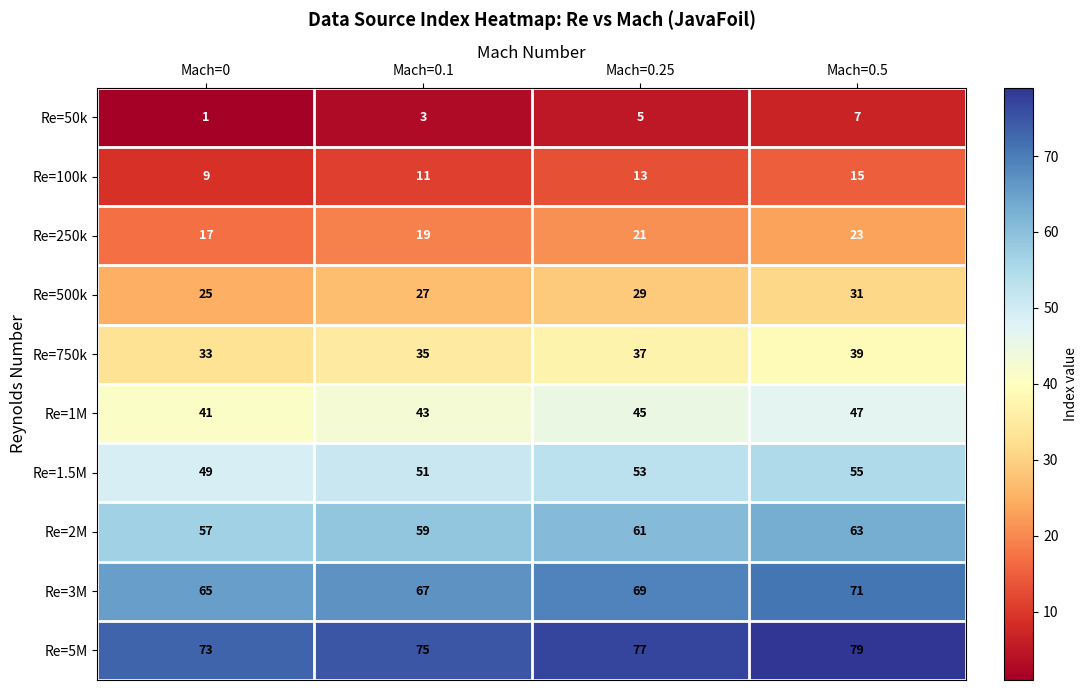

How many categories are shown in the chart?

4